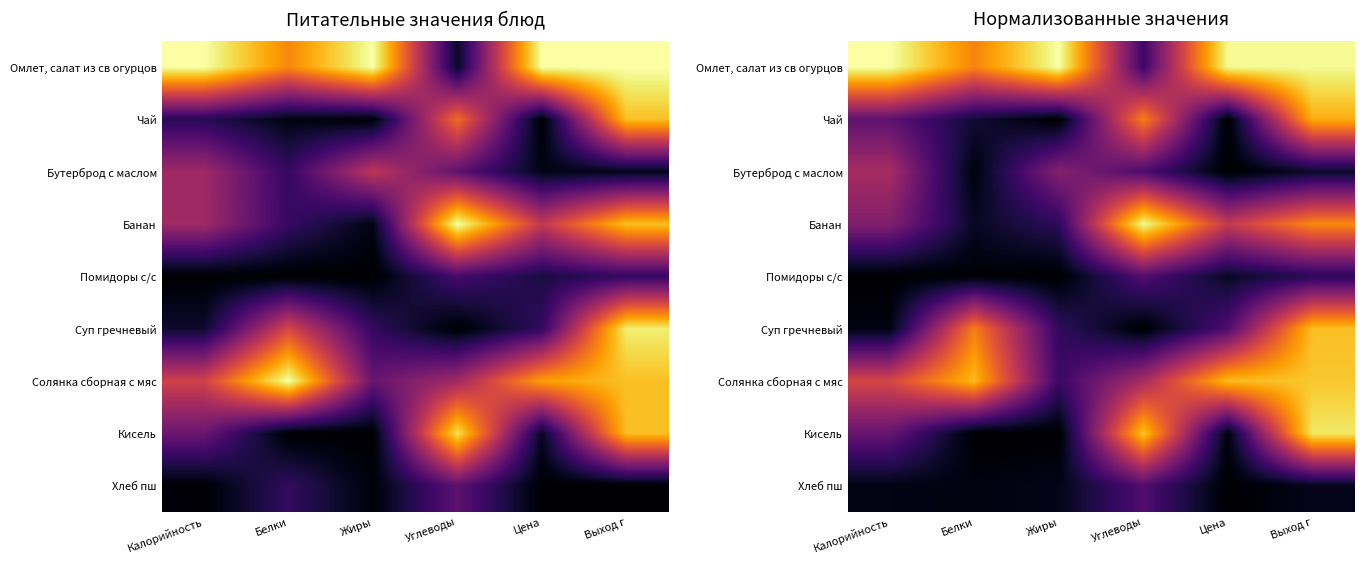

Rank the series at Выход г from highest to lowest value.

Омлет, салат из св огурцов, Кисель, Солянка сборная с мяс, Суп гречневый, Чай, Банан, Помидоры с/с, Бутерброд с маслом, Хлеб пш